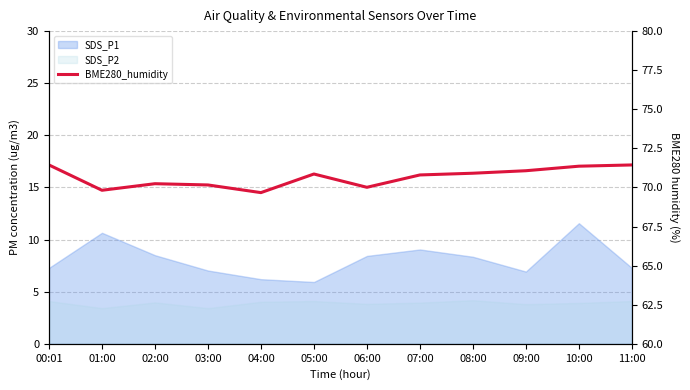

True or false: the data shows 106.4 at 06:00.

False